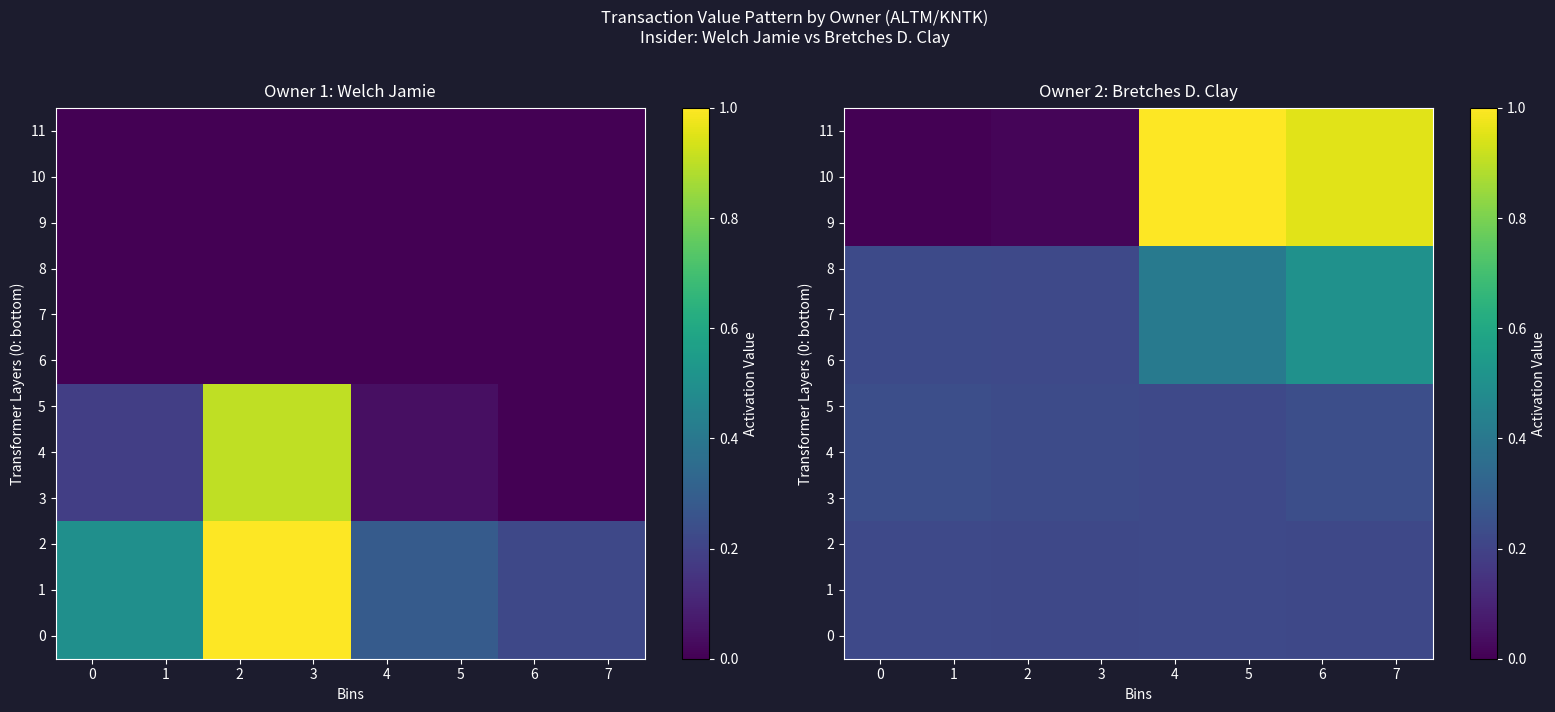

Is the value of 8 at 5 greater than the value of 6 at 1?

Yes